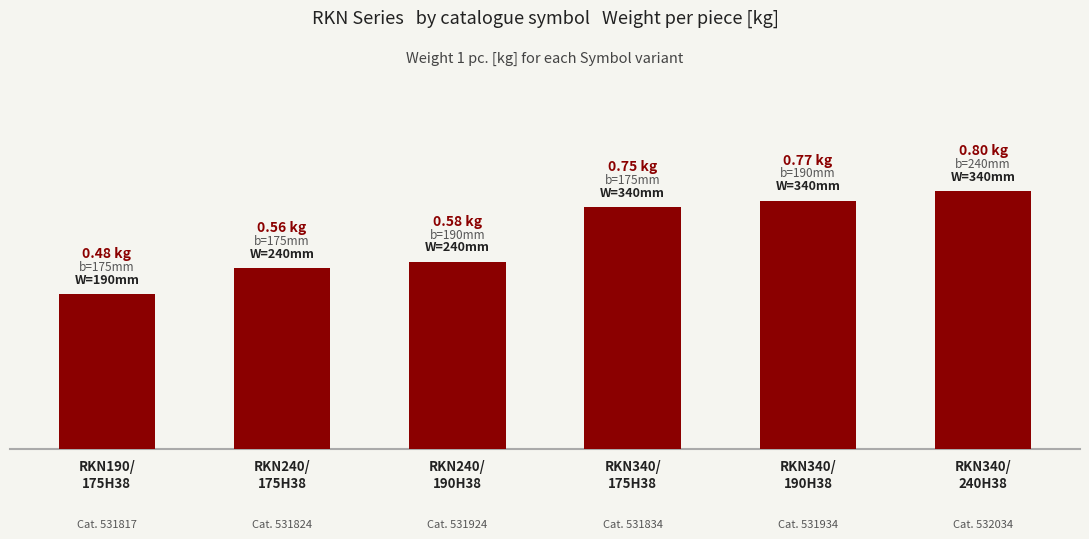

Does the chart contain any negative values?

No